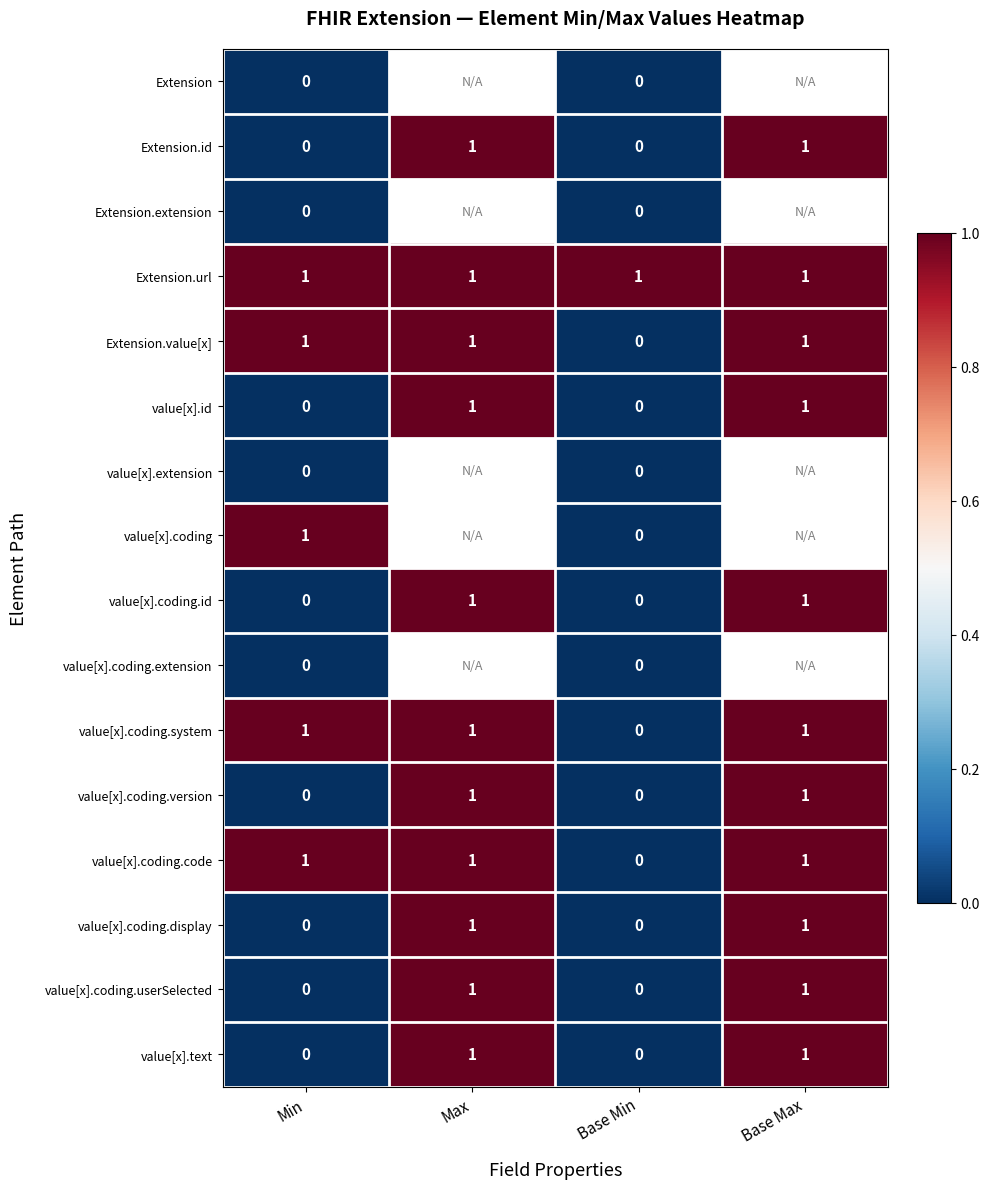

Which category has the lowest value in the value[x].coding.system series?

Base Min